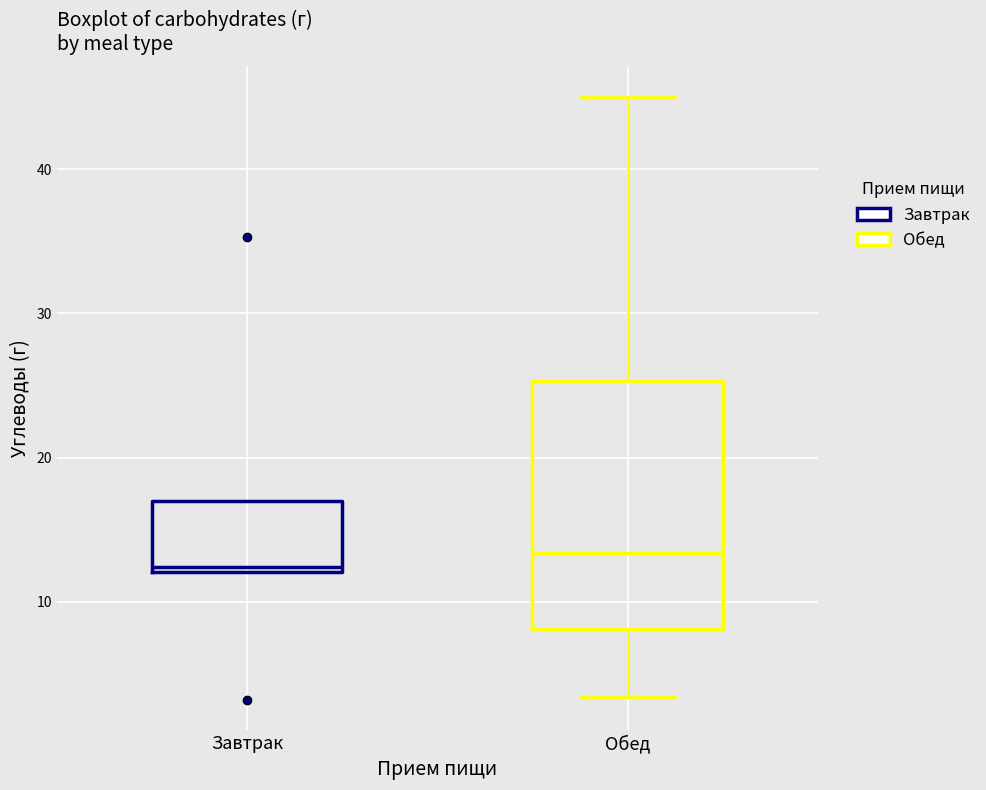

Where does the lower whisker of the box for Обед end on the y-axis? The values are not printed on the chart, so give them approximately, as read against the axis.

3